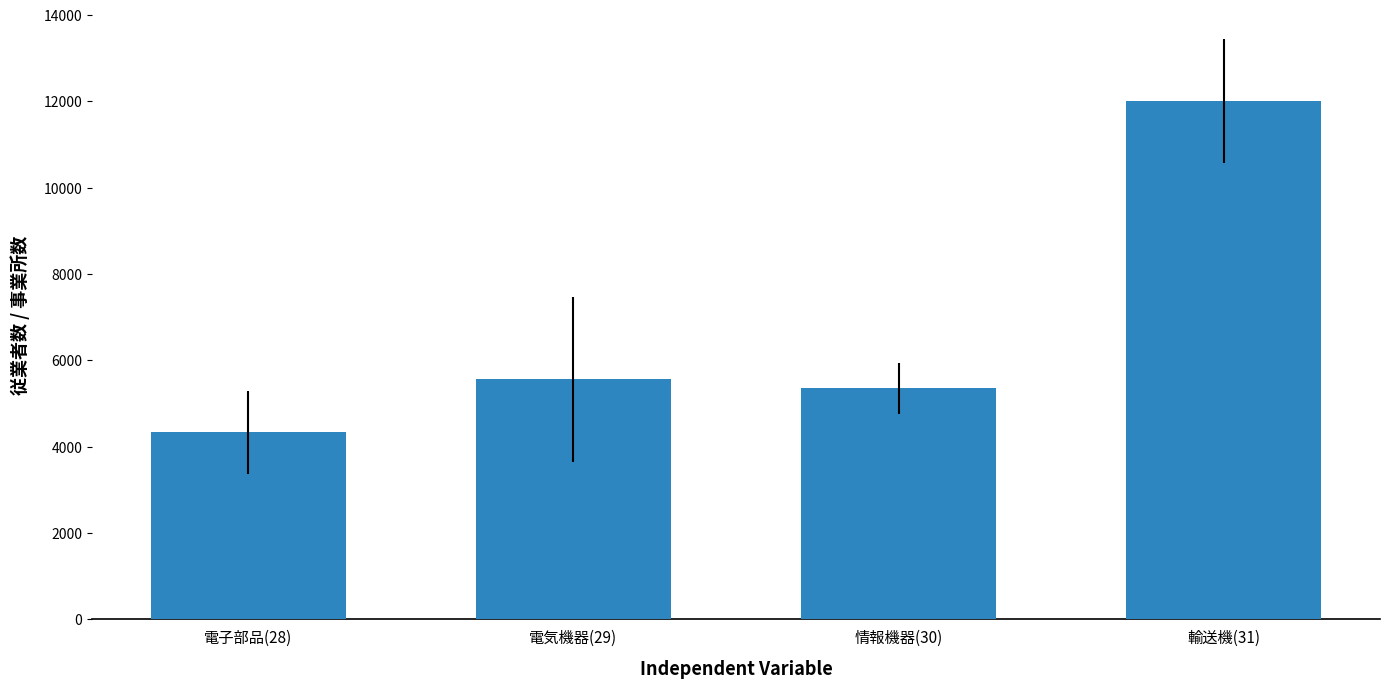

Reading left to right, extract all data points from this chart.

4330	5558	5358	12010